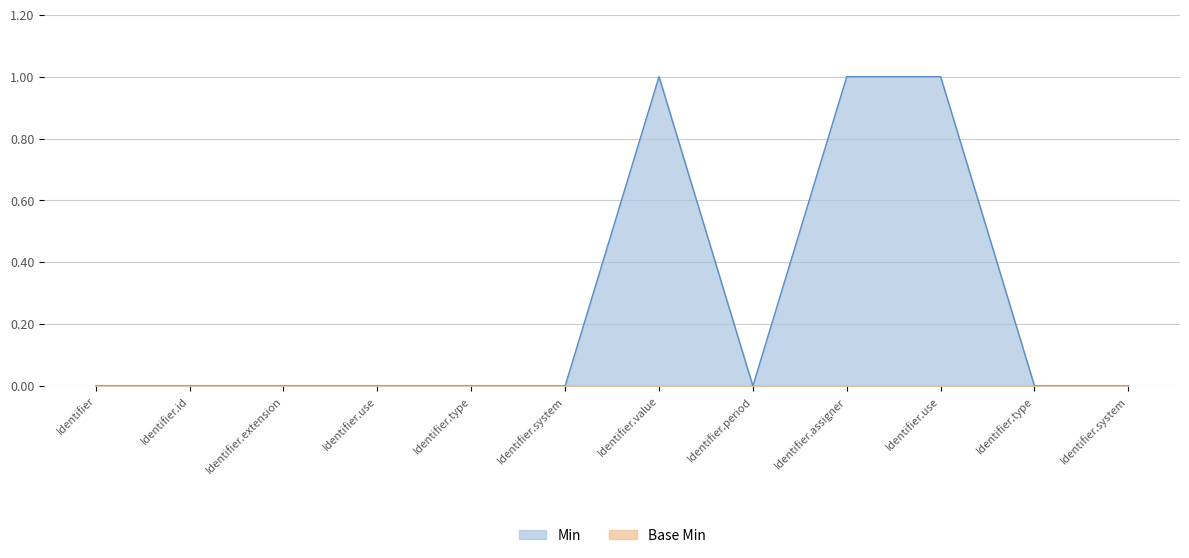

List the labels in order of value, largest first.

Identifier.value, Identifier.assigner, Identifier.use, Identifier, Identifier.id, Identifier.extension, Identifier.use, Identifier.type, Identifier.system, Identifier.period, Identifier.type, Identifier.system